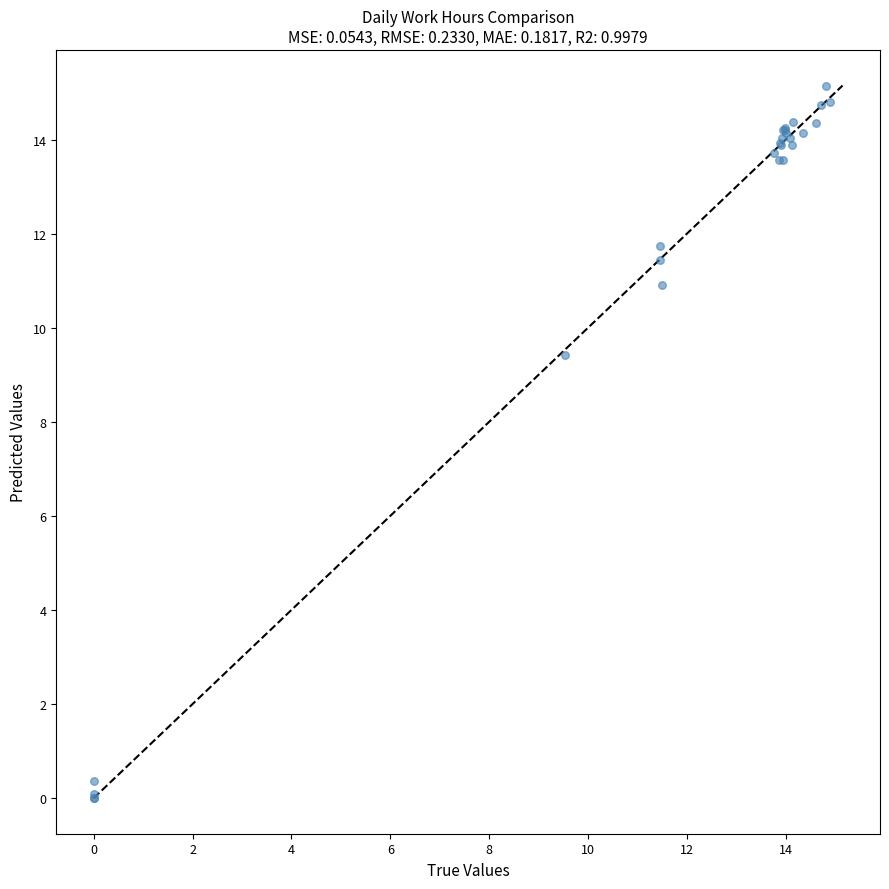

What Y value in the scatter plot is closest to 7?

9.4